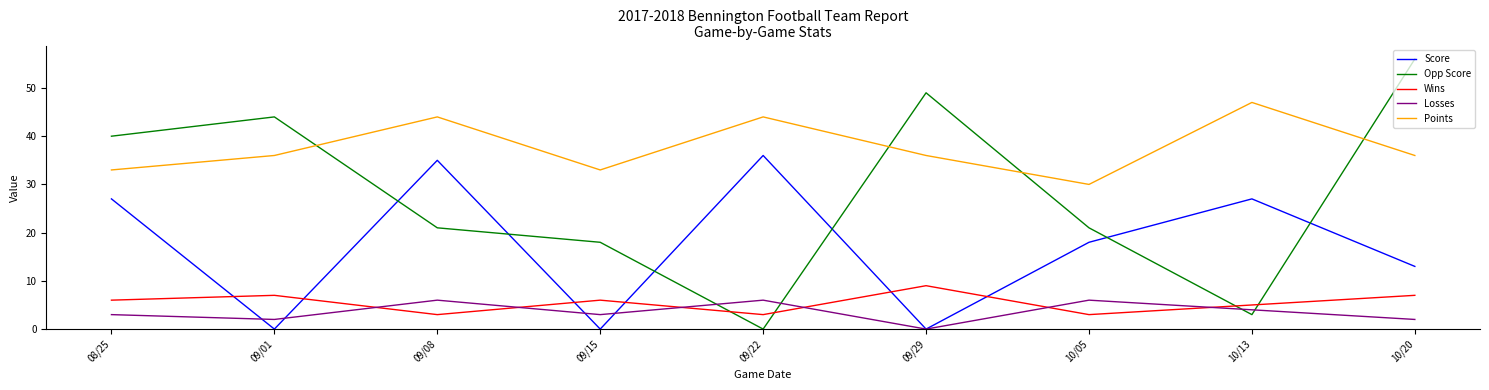

Reading right to left, what are all the values shown in this chart?

Score: 13	27	18	0	36	0	35	0	27
Opp Score: 56	3	21	49	0	18	21	44	40
Wins: 7	5	3	9	3	6	3	7	6
Losses: 2	4	6	0	6	3	6	2	3
Points: 36	47	30	36	44	33	44	36	33